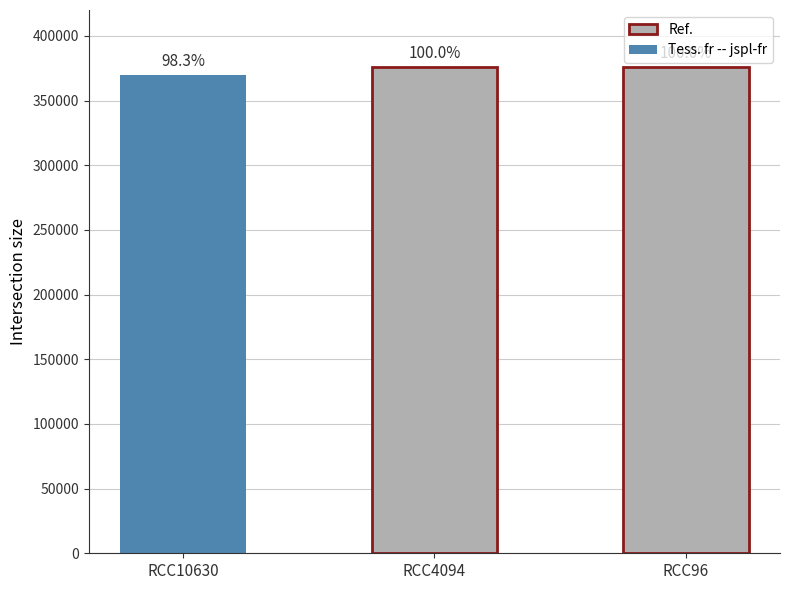

Approximately how many times larger is the value at RCC10630 compared to RCC96?

1.0